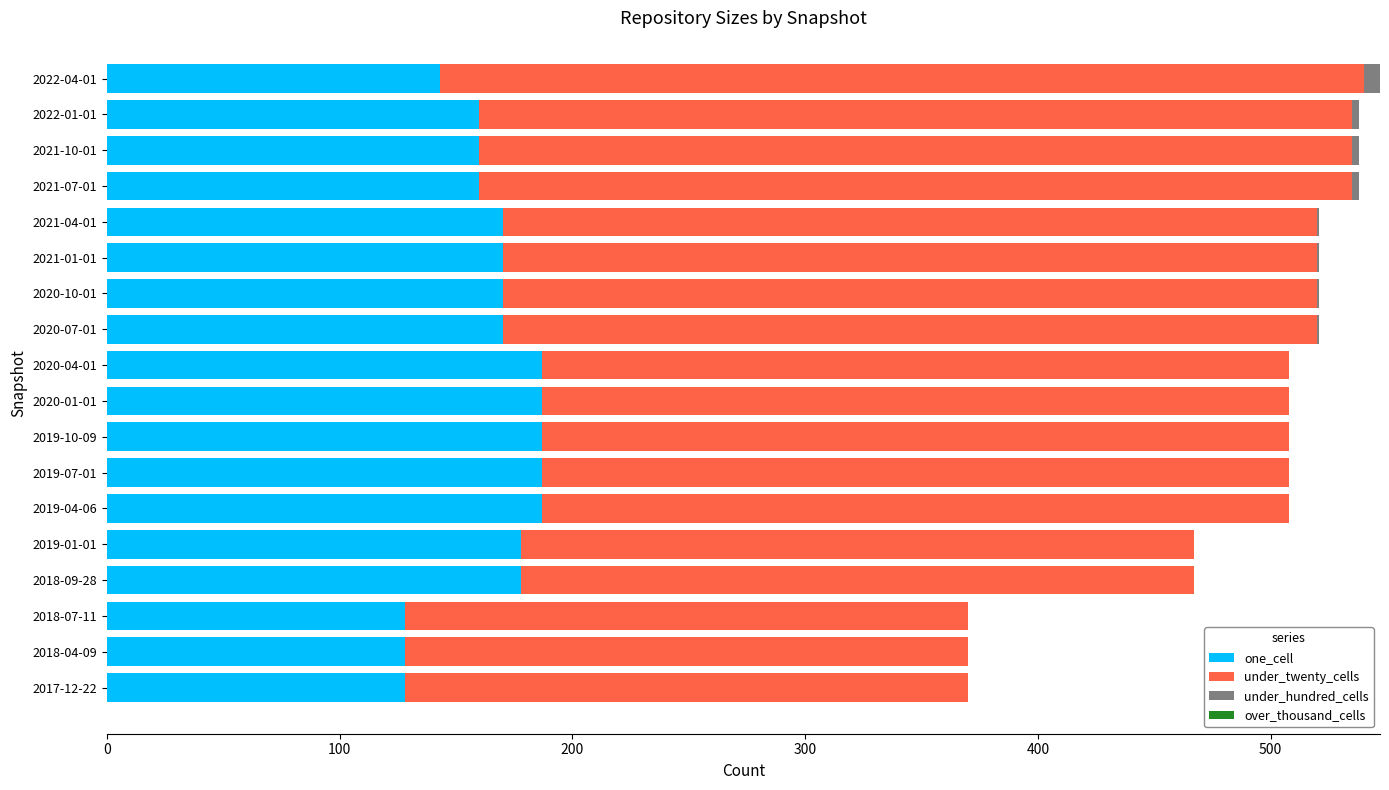

Is it true that one_cell equals 251 at 2018-09-28?

False